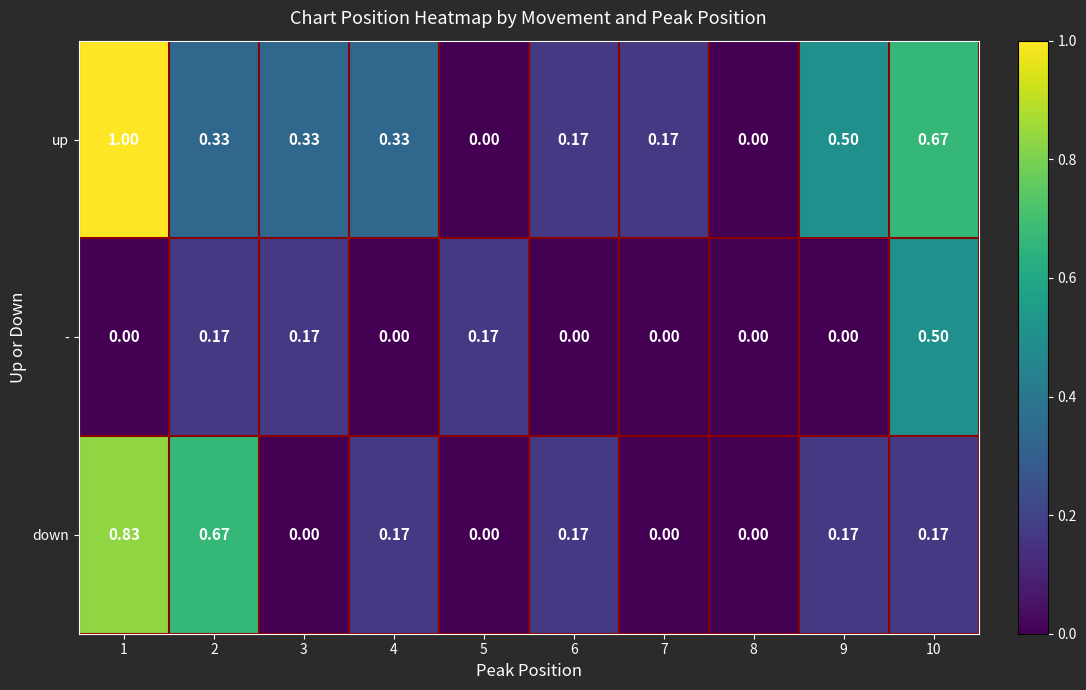

How many distinct data groups are displayed?

3